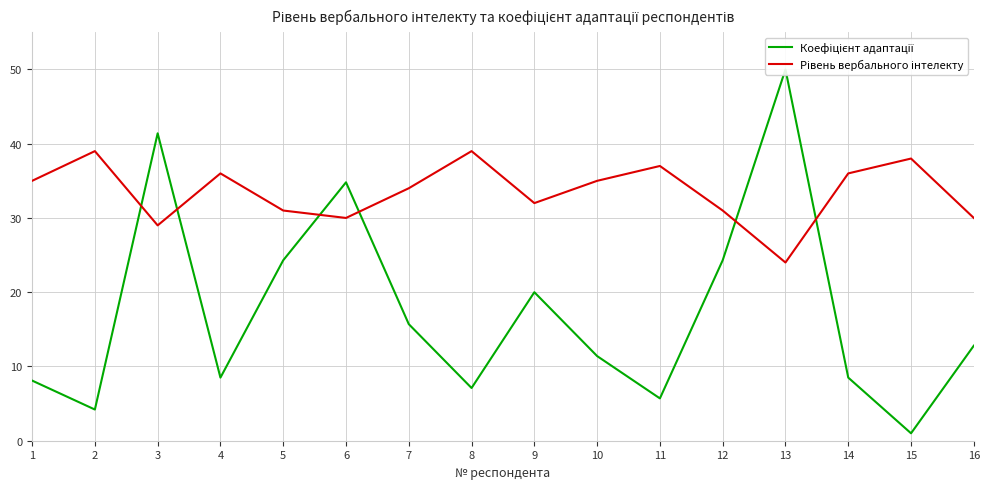

Rank the categories by Рівень вербального інтелекту value from highest to lowest.

1, 7, 14, 10, 3, 13, 0, 9, 6, 8, 4, 11, 5, 15, 2, 12